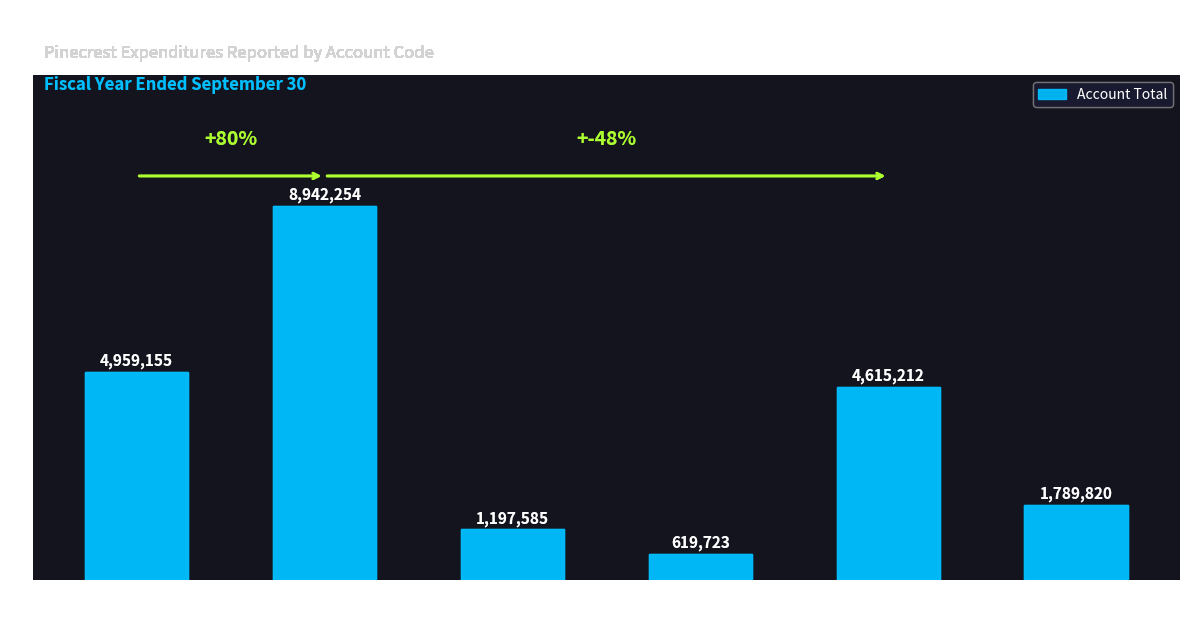

At which label does the data first exceed 4615212?

General Government
Services